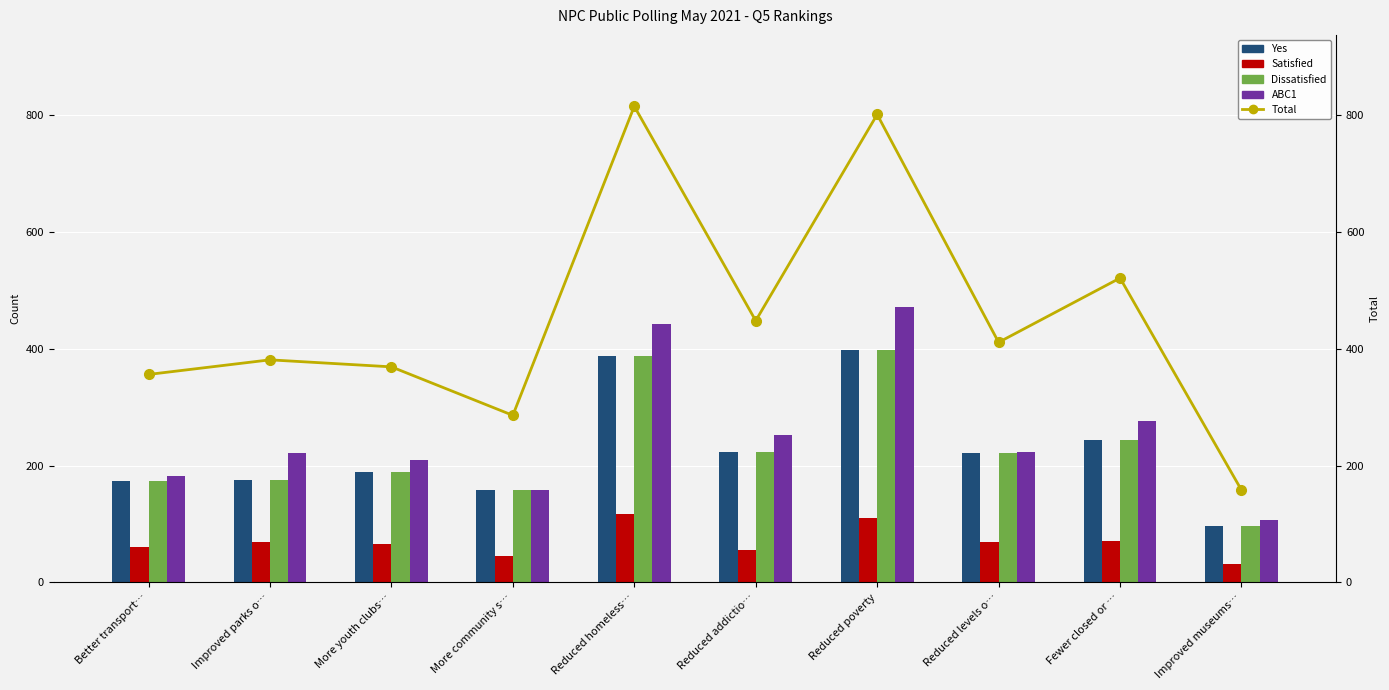

True or false: Yes has a value of 388 at Reduced homeless….

True